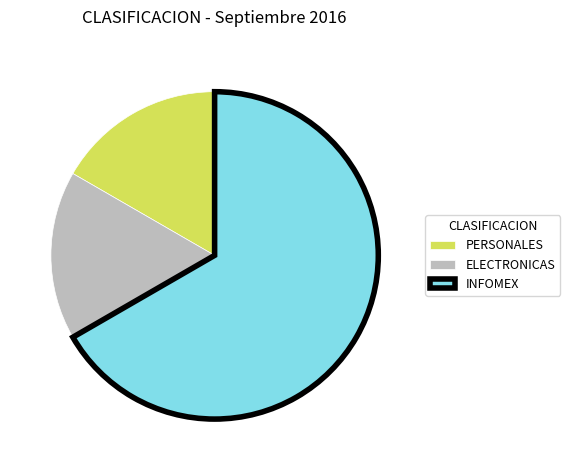

What is the largest slice in the pie chart?

INFOMEX